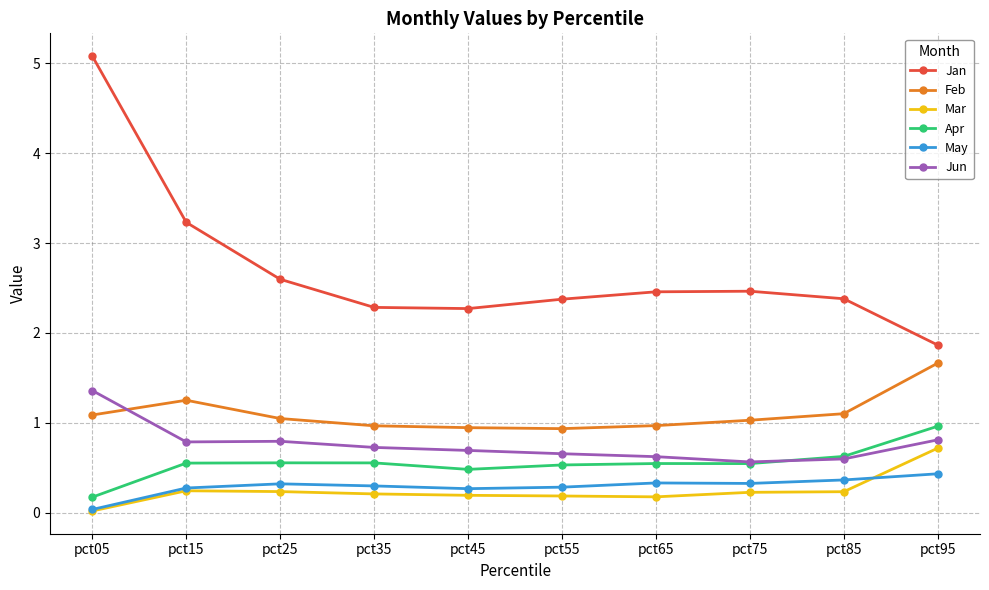

How many lines are shown in the chart?

6